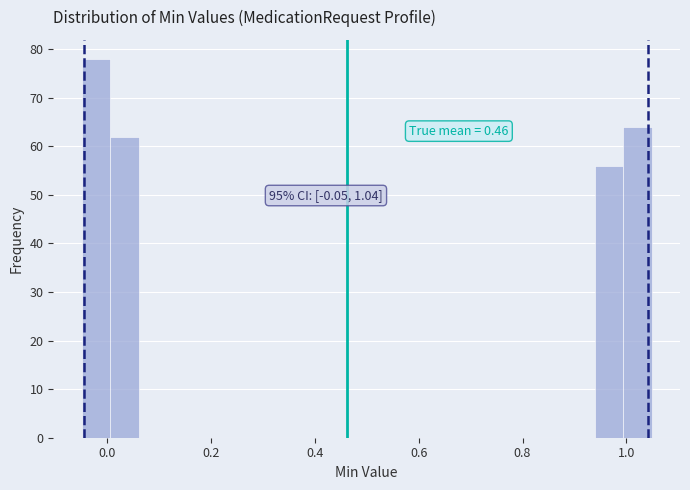

Read against the x-axis, roughly where is the centre of the tallest bar?

-0.02